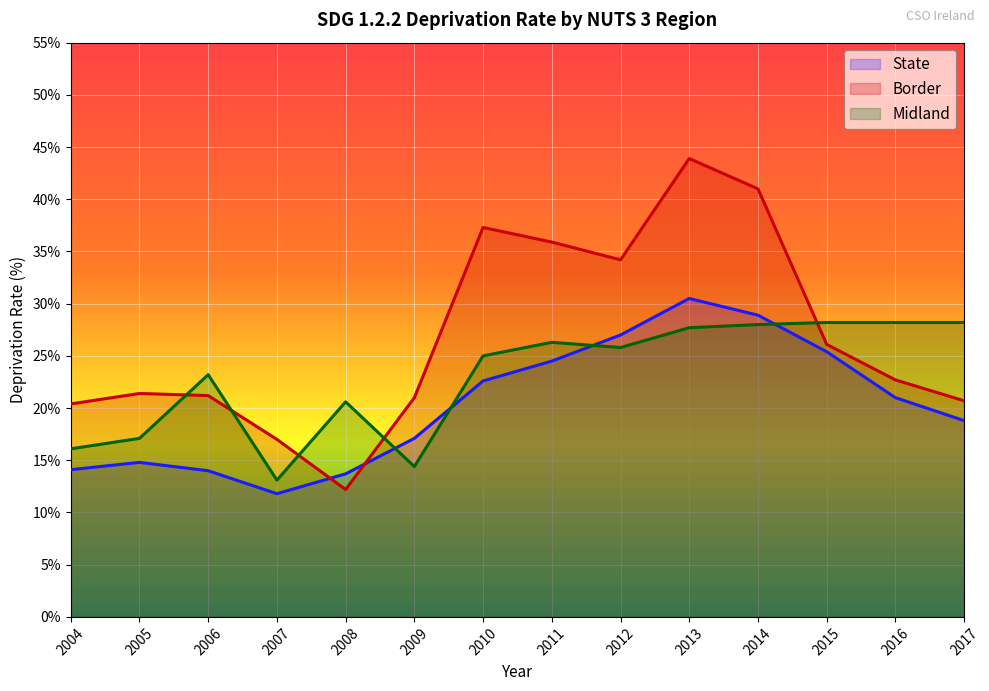

What is the value of the Midland point at the 4th from the left?

13.1